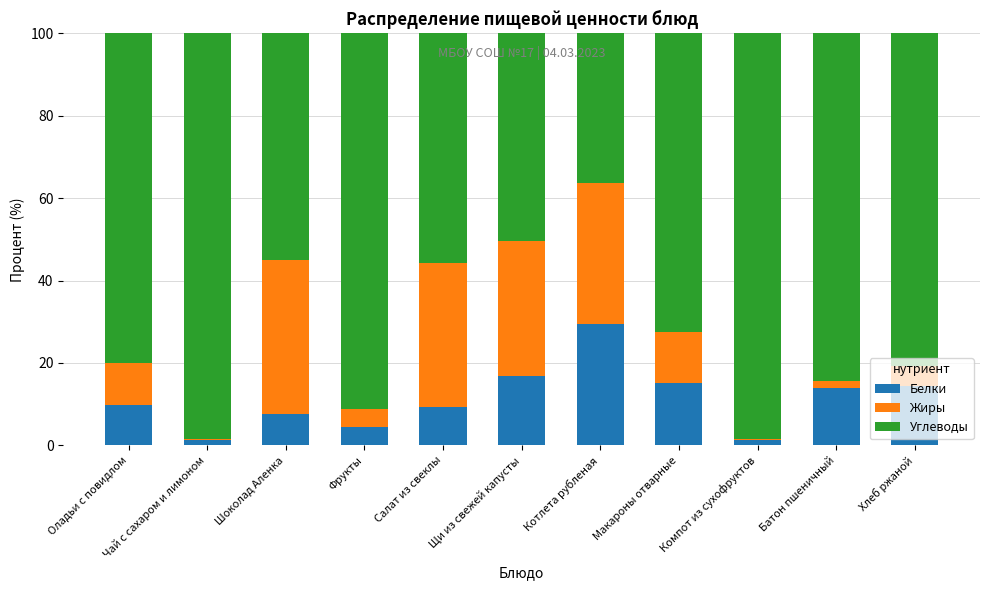

True or false: Белки has a value of 24.7 at Макароны отварные.

False